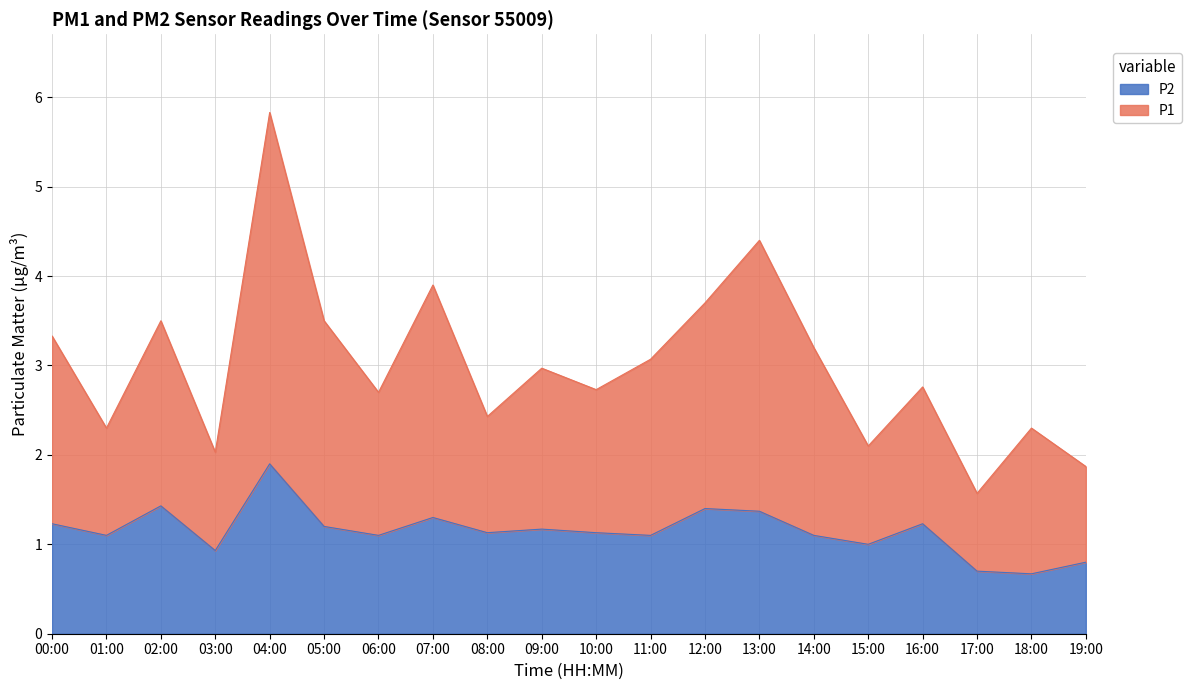

Between 12:00 and 10:00, which is larger?

12:00